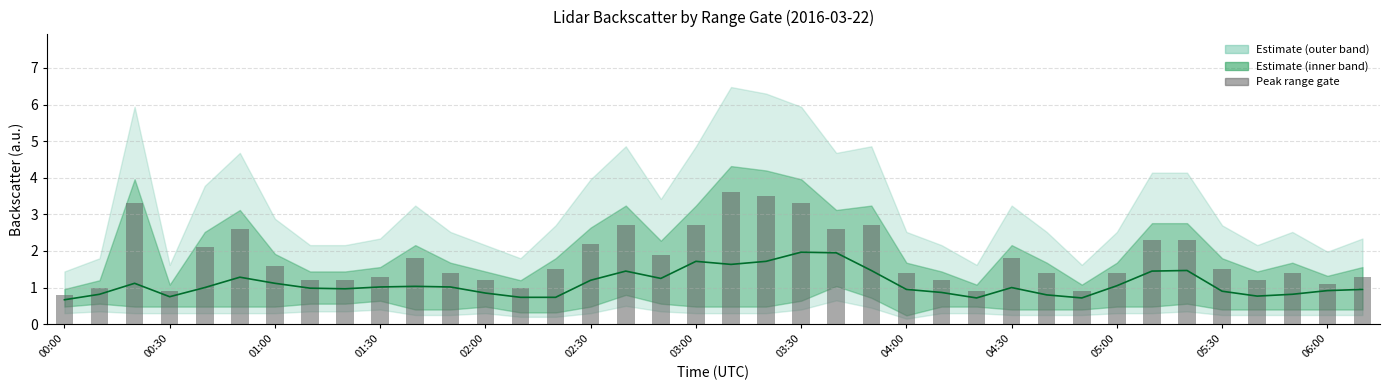

The Peak range gate series shows 0.5 at 00:00. True or false?

False